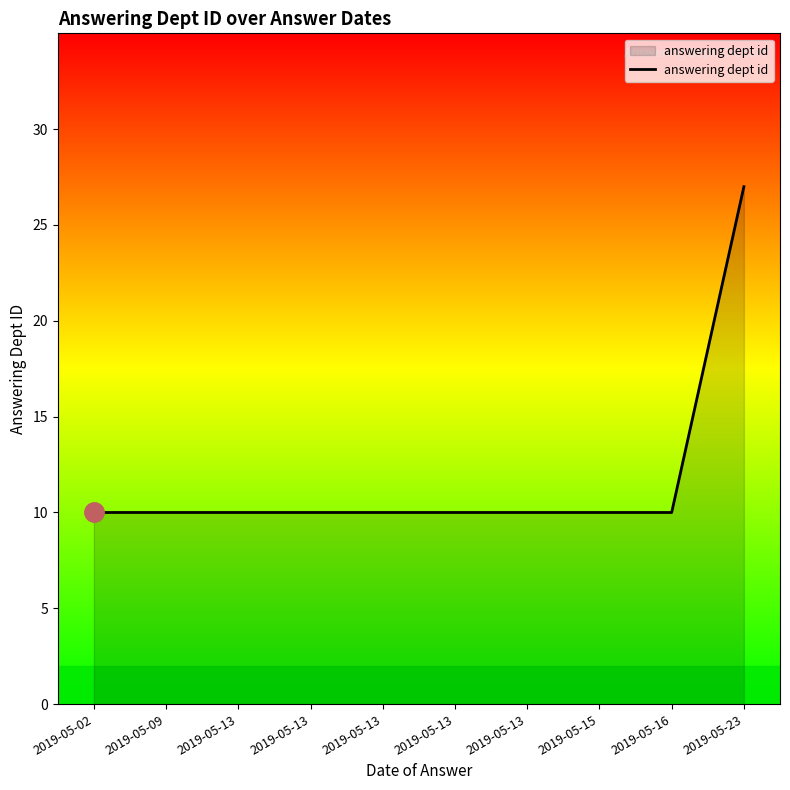

Reading left to right, transcribe all the data shown in this chart.

2019-05-02=10	2019-05-09=10	2019-05-13=10	2019-05-13=10	2019-05-13=10	2019-05-13=10	2019-05-13=10	2019-05-15=10	2019-05-16=10	2019-05-23=27